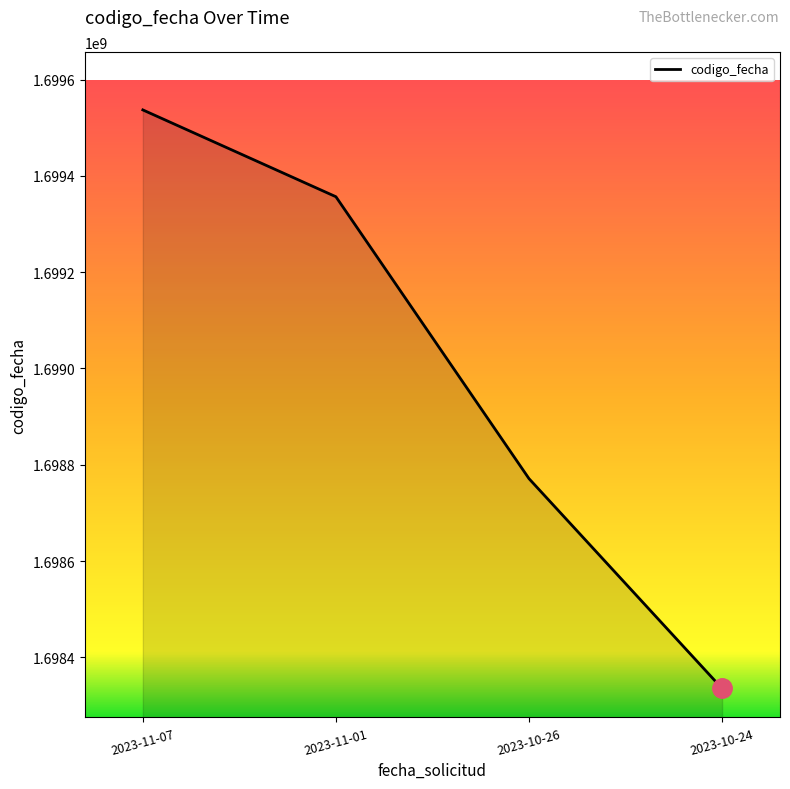

List the labels in order of value, largest first.

2023-11-07, 2023-11-01, 2023-10-26, 2023-10-24